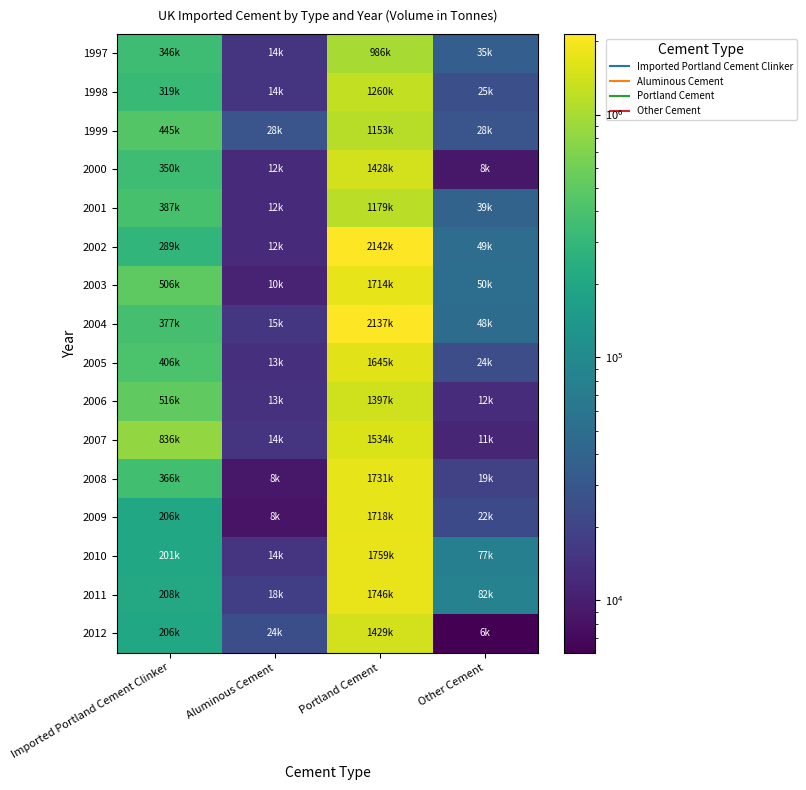

At Imported Portland Cement Clinker, list the series in order from smallest to largest.

2010, 2012, 2009, 2011, 2002, 1998, 1997, 2000, 2008, 2004, 2001, 2005, 1999, 2003, 2006, 2007